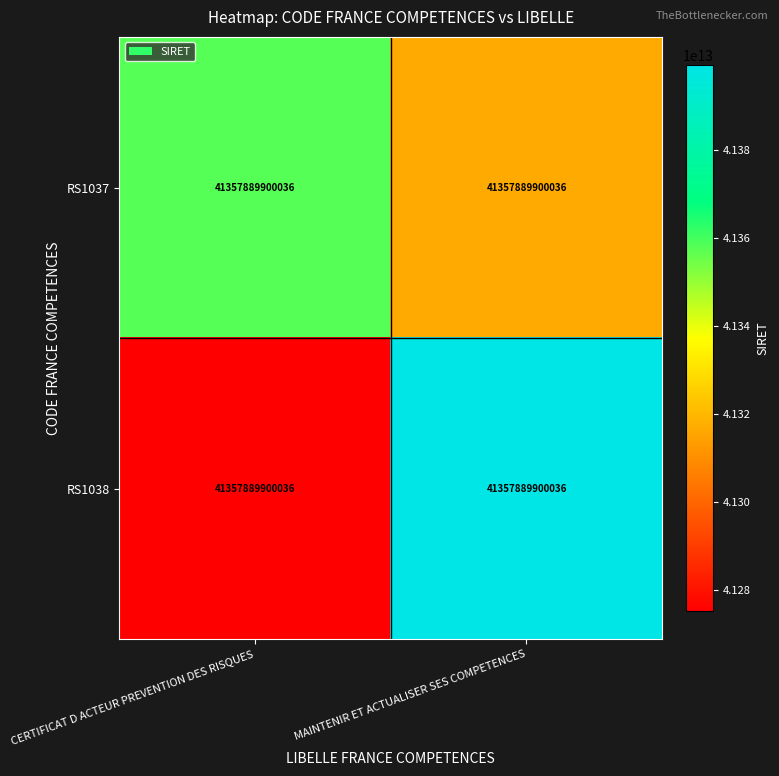

What is the minimum value shown in the chart?

41275174120235.9